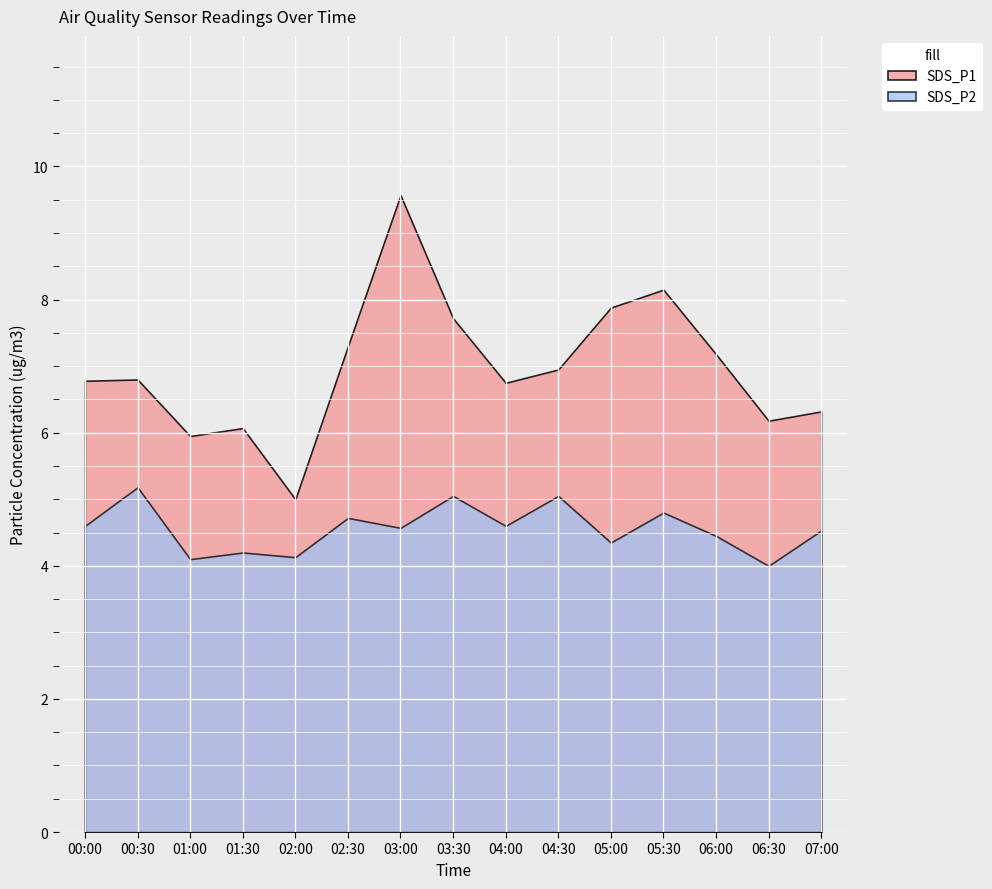

What is the spread (max minus min) of values at 04:30?

1.9